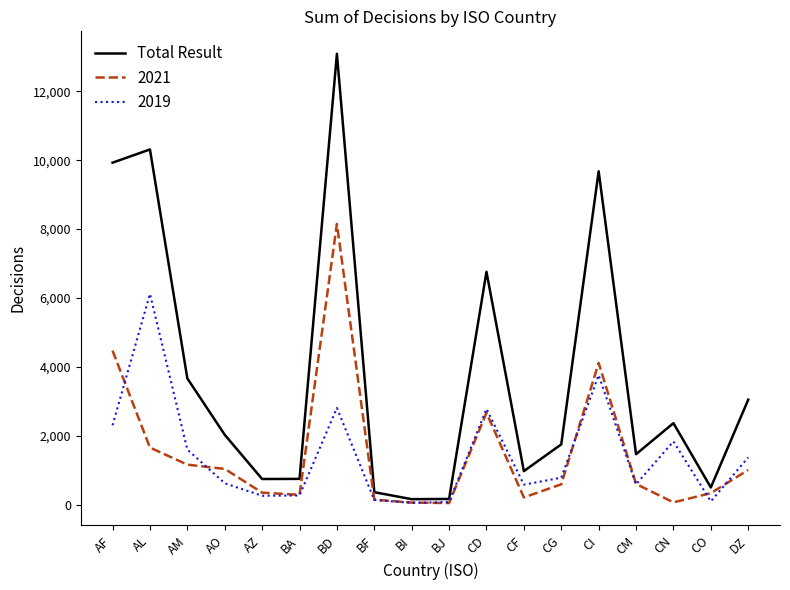

Which series changed the most between AZ and CI?

Total Result